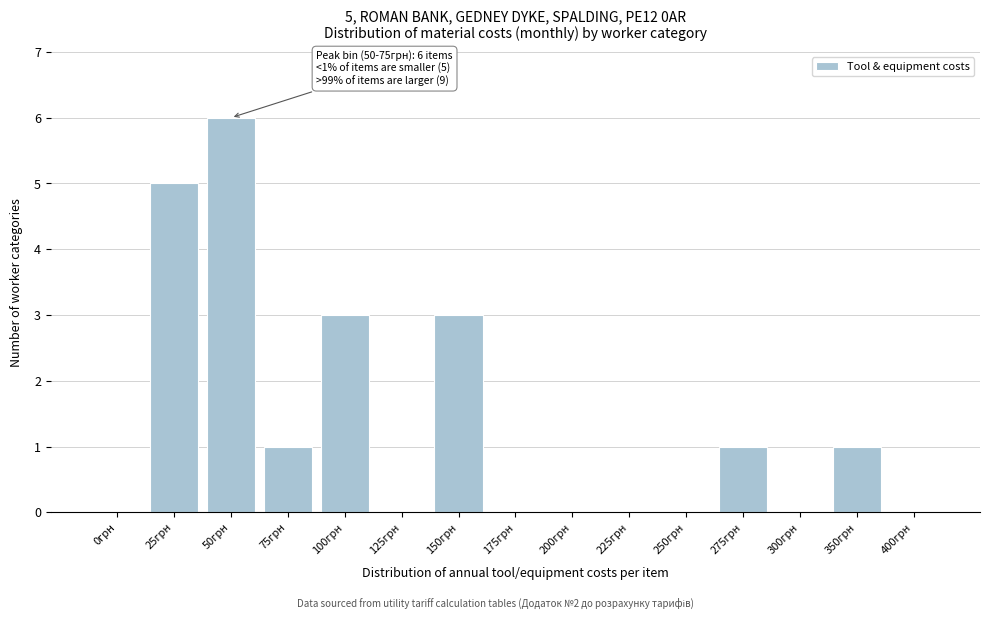

Reading right to left, what are all the values shown in this chart?

400грн=0	350грн=1	300грн=0	275грн=1	250грн=0	225грн=0	200грн=0	175грн=0	150грн=3	125грн=0	100грн=3	75грн=1	50грн=6	25грн=5	0грн=0